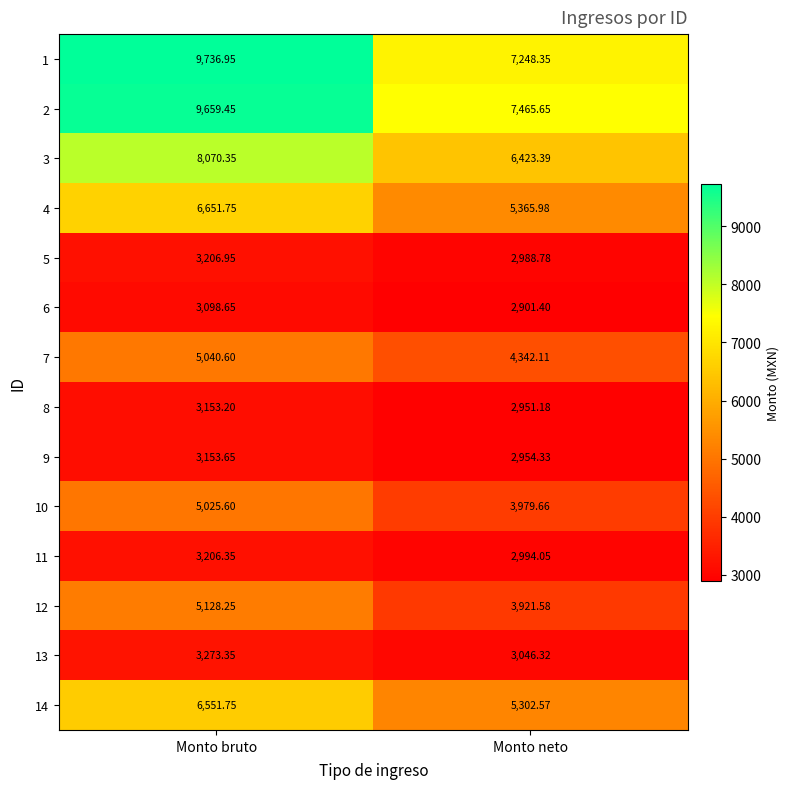

At which label does 13 first exceed 3273?

Monto bruto